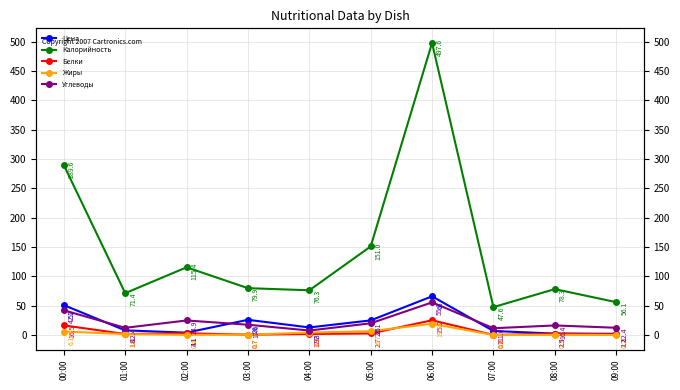

What is the sum of the Цена values at 01:00 and 06:00?

74.0